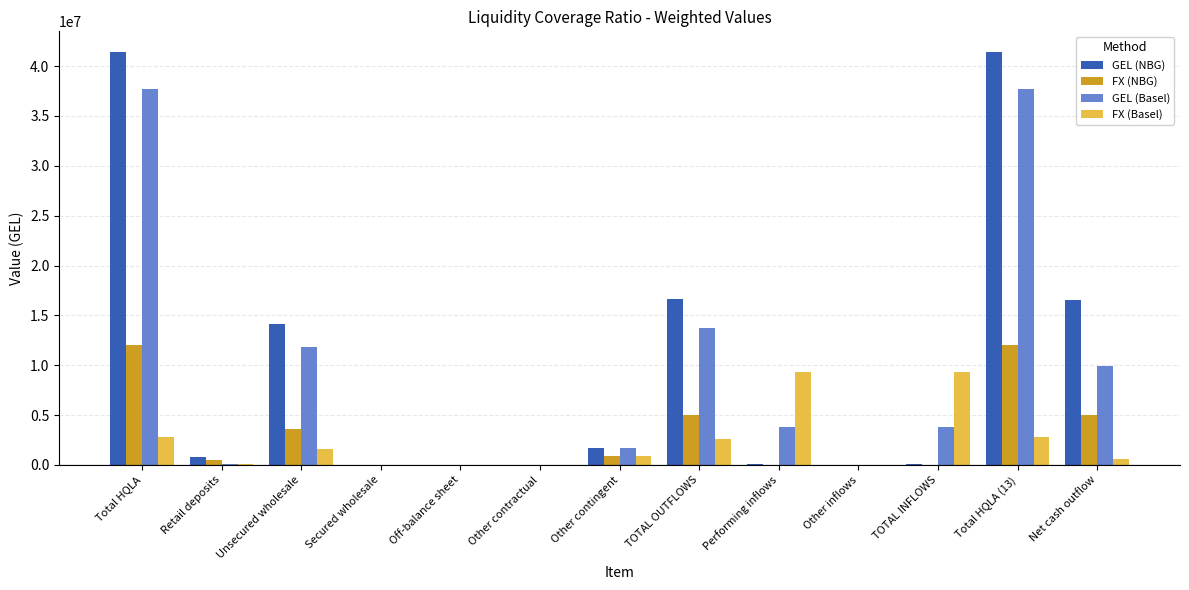

Where is GEL (Basel) nearest to the value 18865812?

TOTAL OUTFLOWS